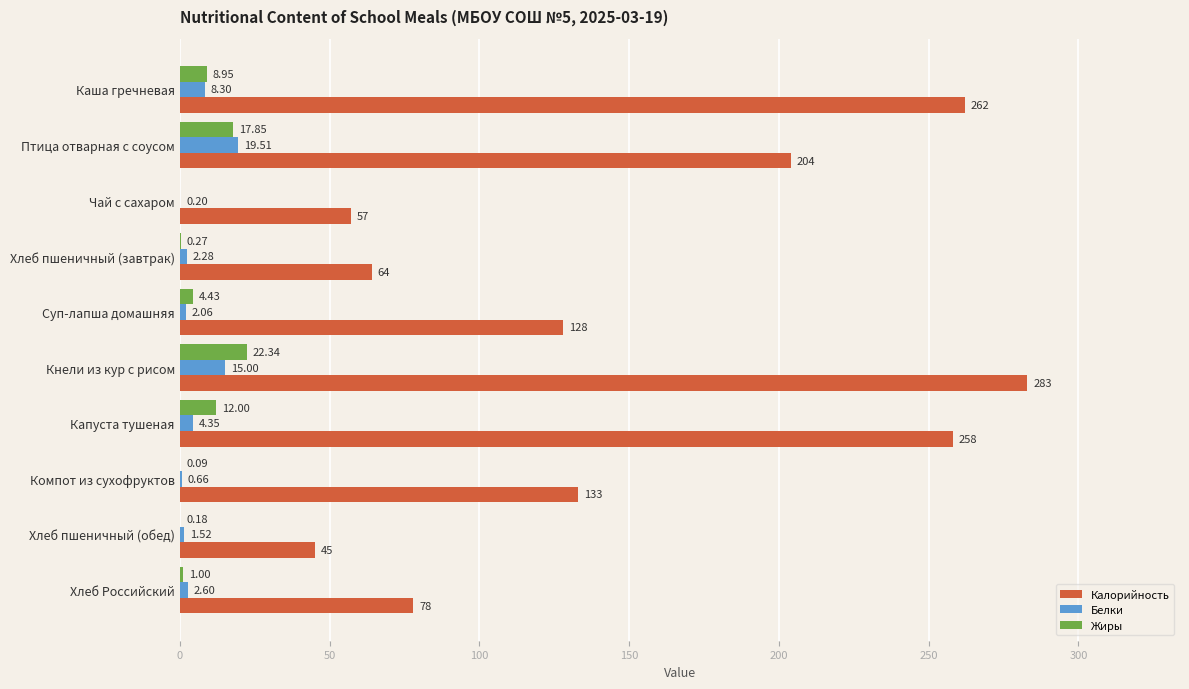

At which category is the sum across all series the highest?

Кнели из кур с рисом